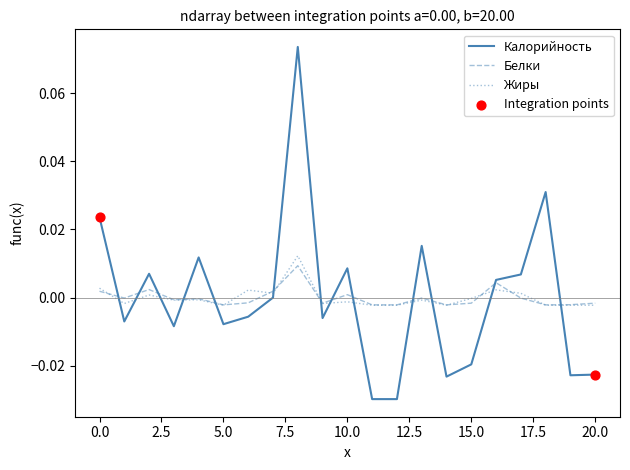

True or false: Жиры and Калорийность intersect in this chart.

True